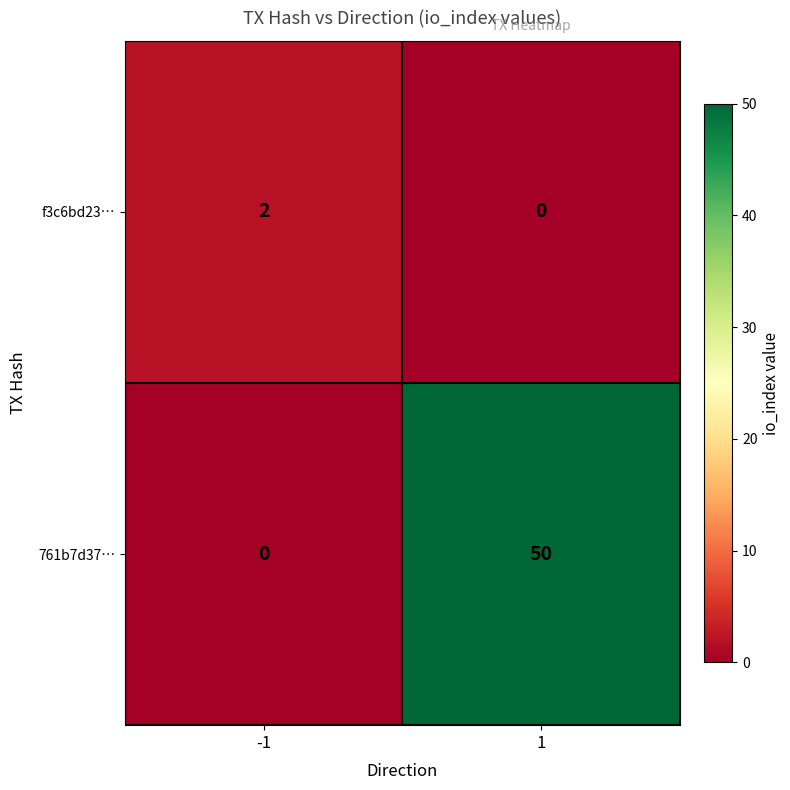

What is the total value across all series at -1?

2